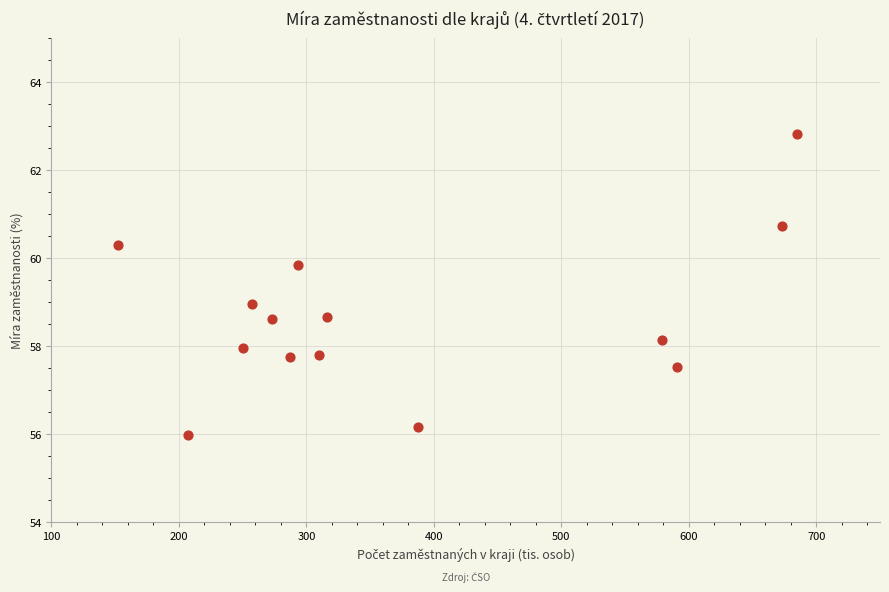

What is the range of Y values (max minus min)?

6.8